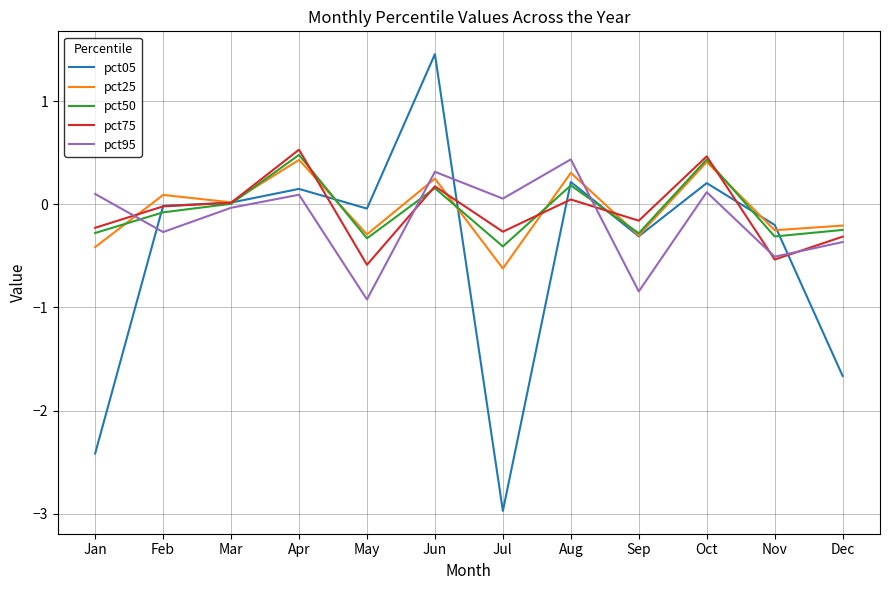

At Jul, list the series in order from largest to smallest.

pct95, pct75, pct50, pct25, pct05